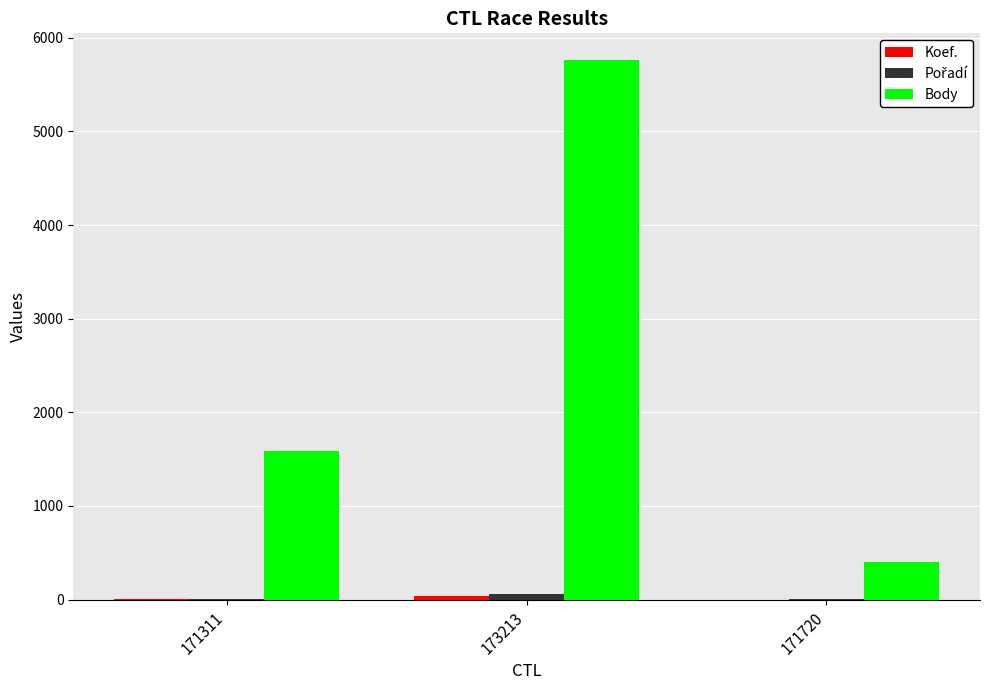

How many distinct data groups are displayed?

3